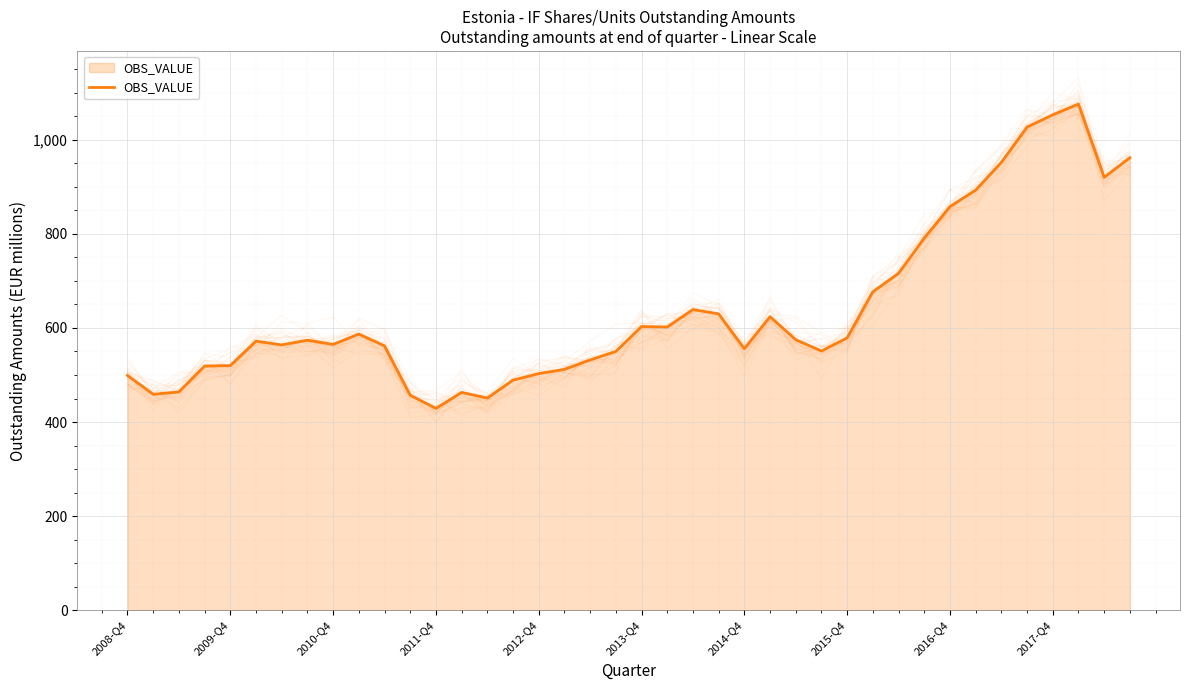

At which category does the chart reach its peak across all series?

37